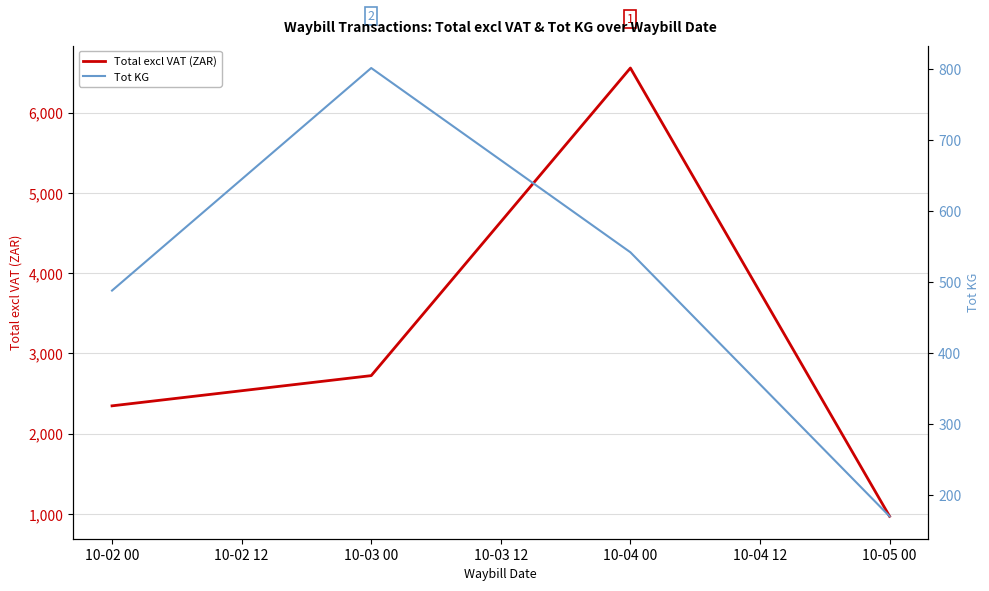

The value of Tot KG at 10-02 00 is 684.3. True or false?

False